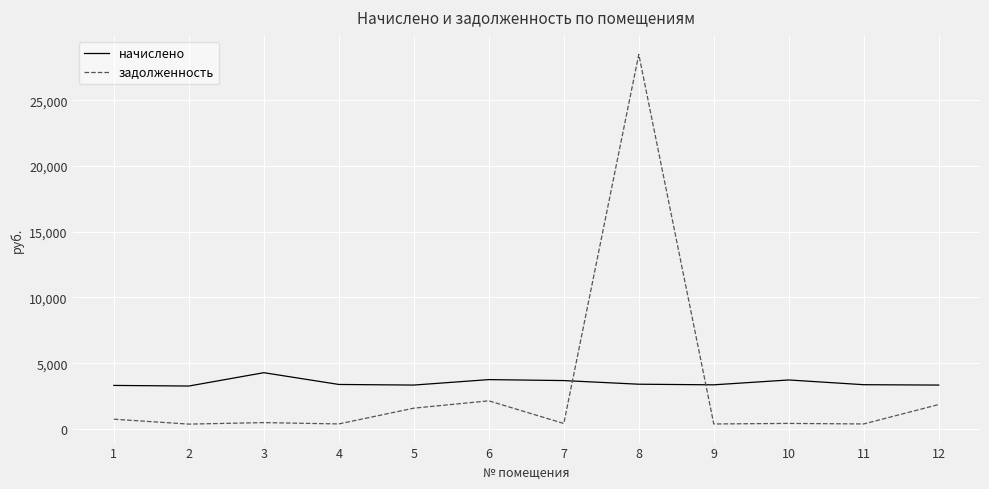

Does the chart have visible grid lines?

Yes